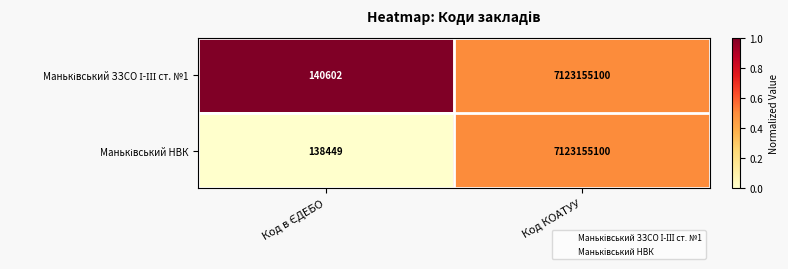

What is the minimum value shown in the chart?

138449